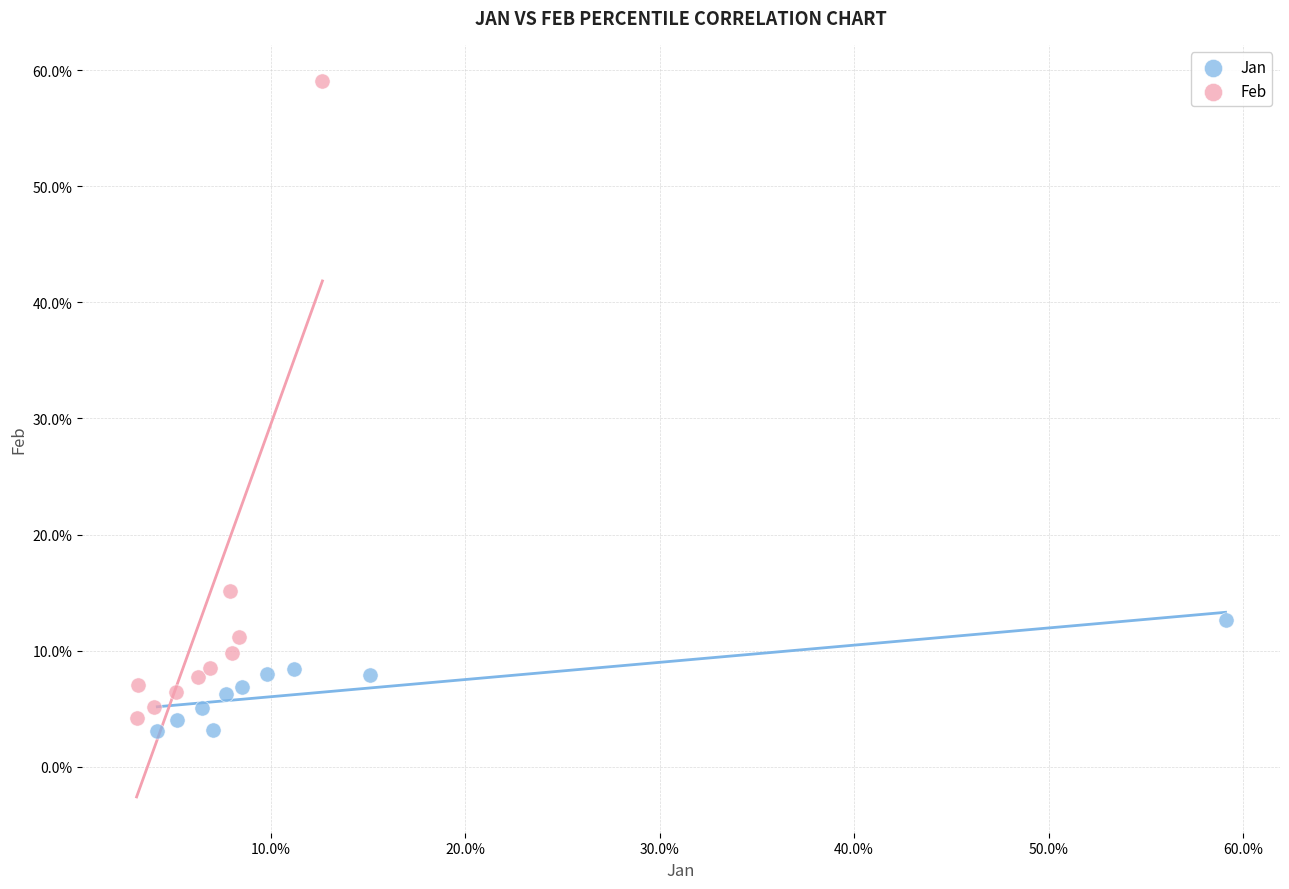

What are all the series names shown in the legend?

Jan, Feb